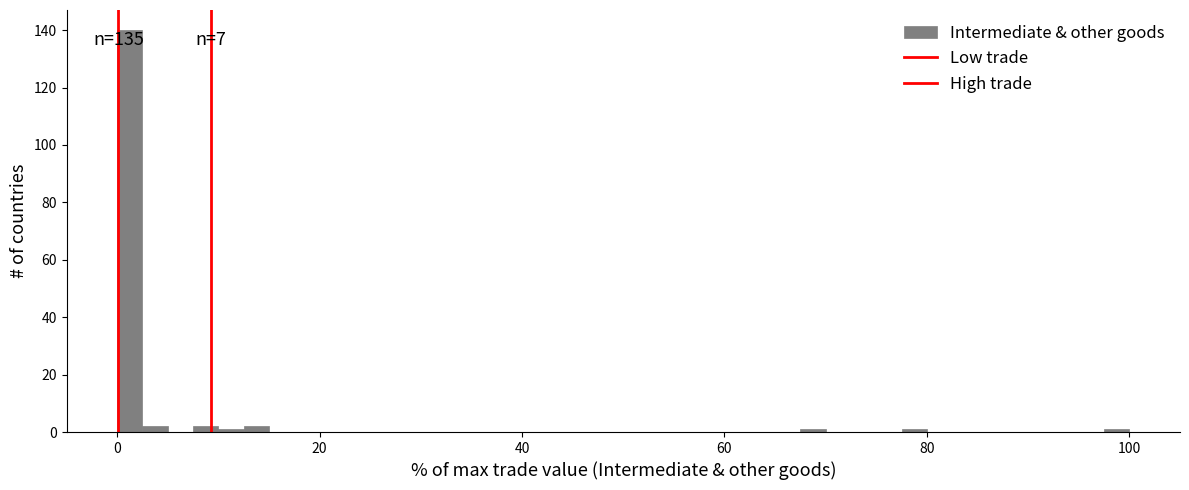

Around what value on the x-axis is the tallest bar? Give the approximate position of its centre, as read against the axis.

2